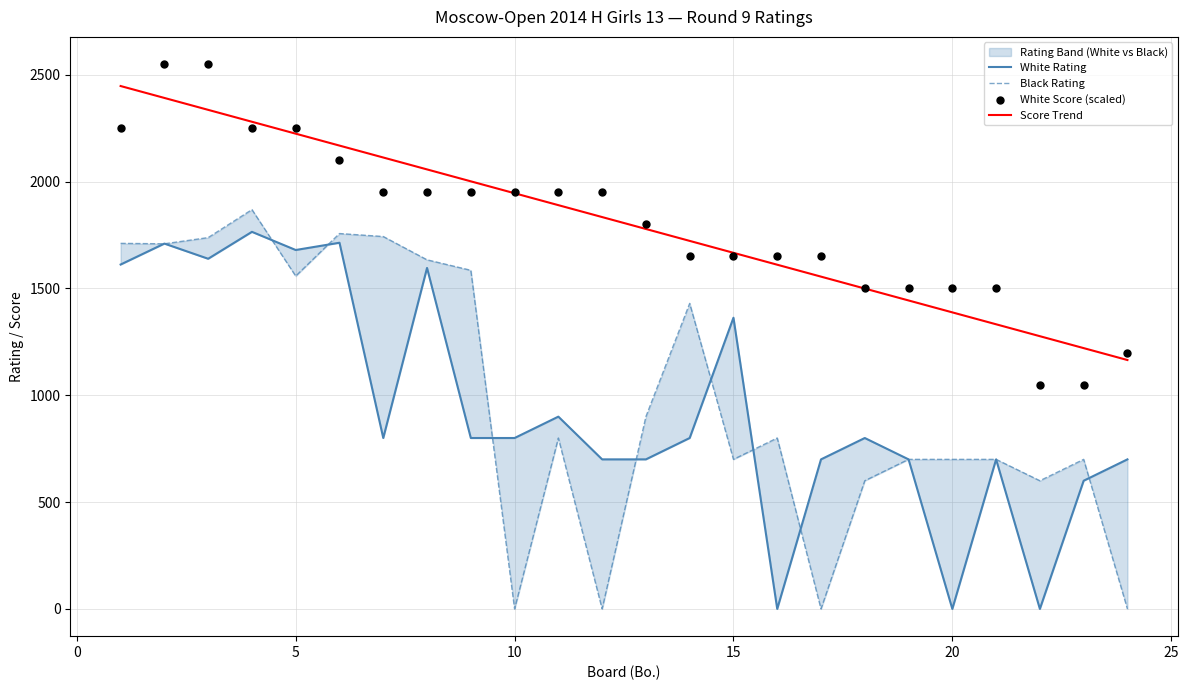

Which series contains the lowest Y value?

White Rating